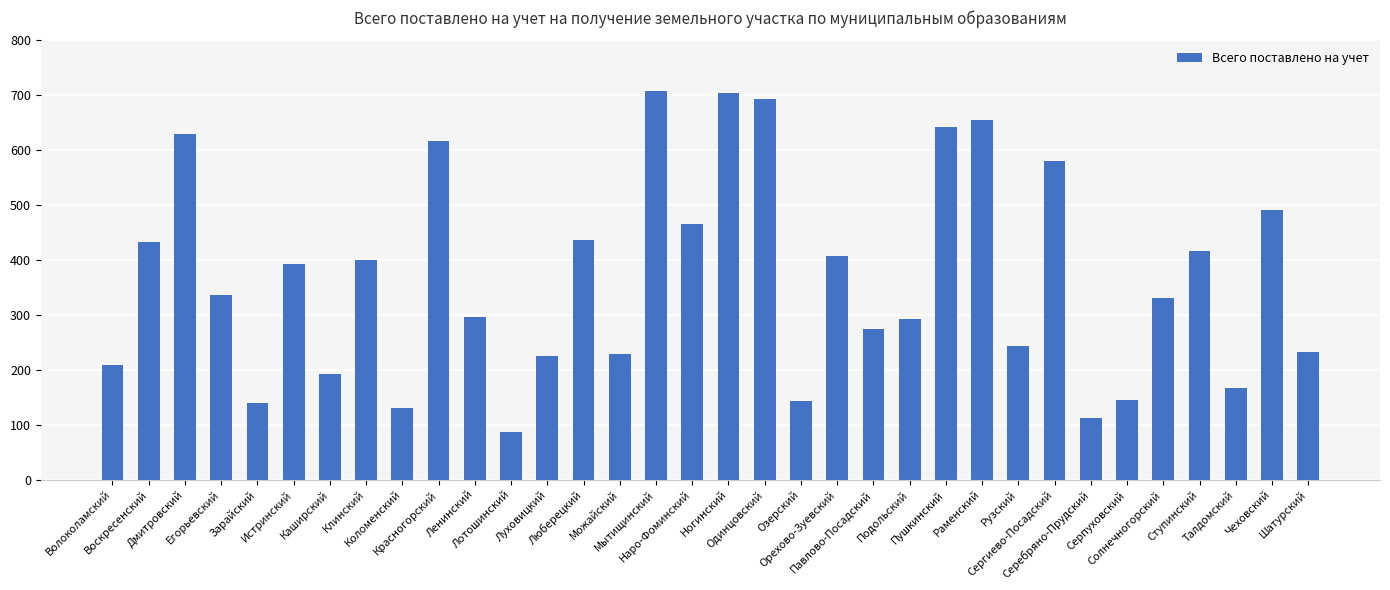

What is the value of the 4th bar from the left?

336